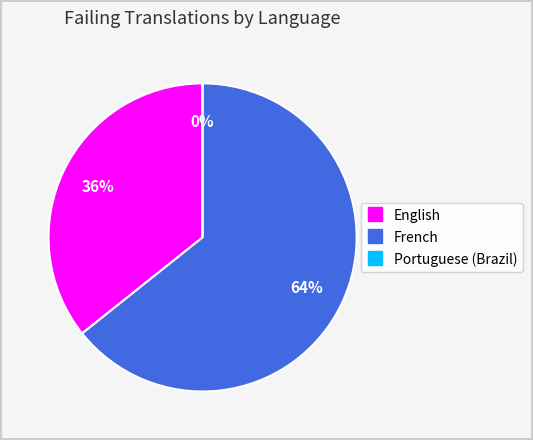

Which category accounts for the majority?

French